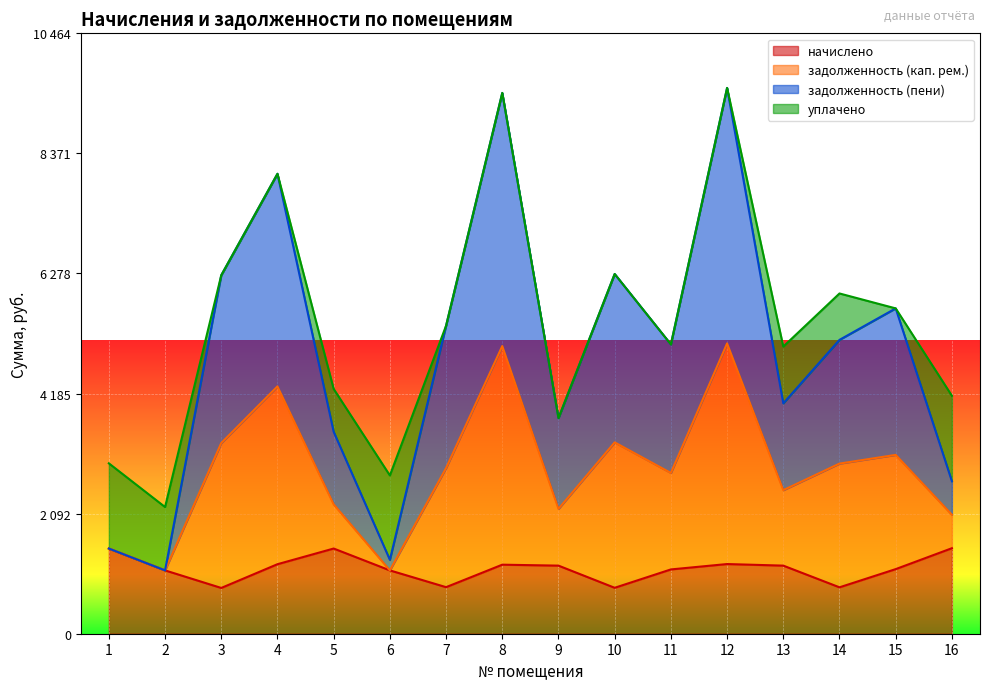

What is the minimum value for задолженность (пени)?

1103.9